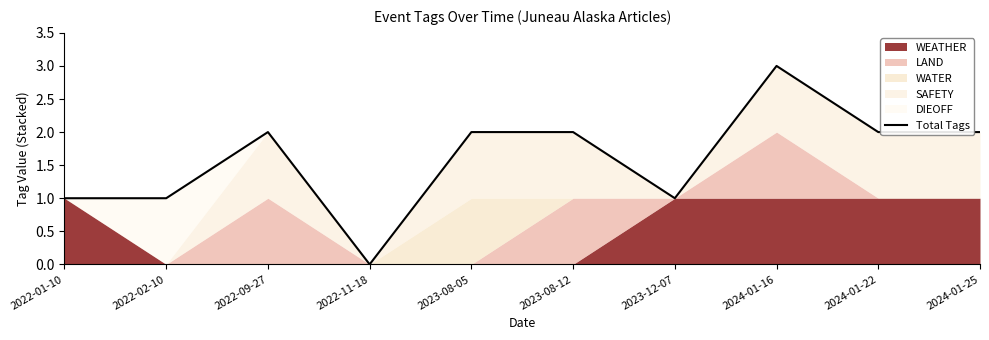

Which label corresponds to the largest value in the chart?

2024-01-16